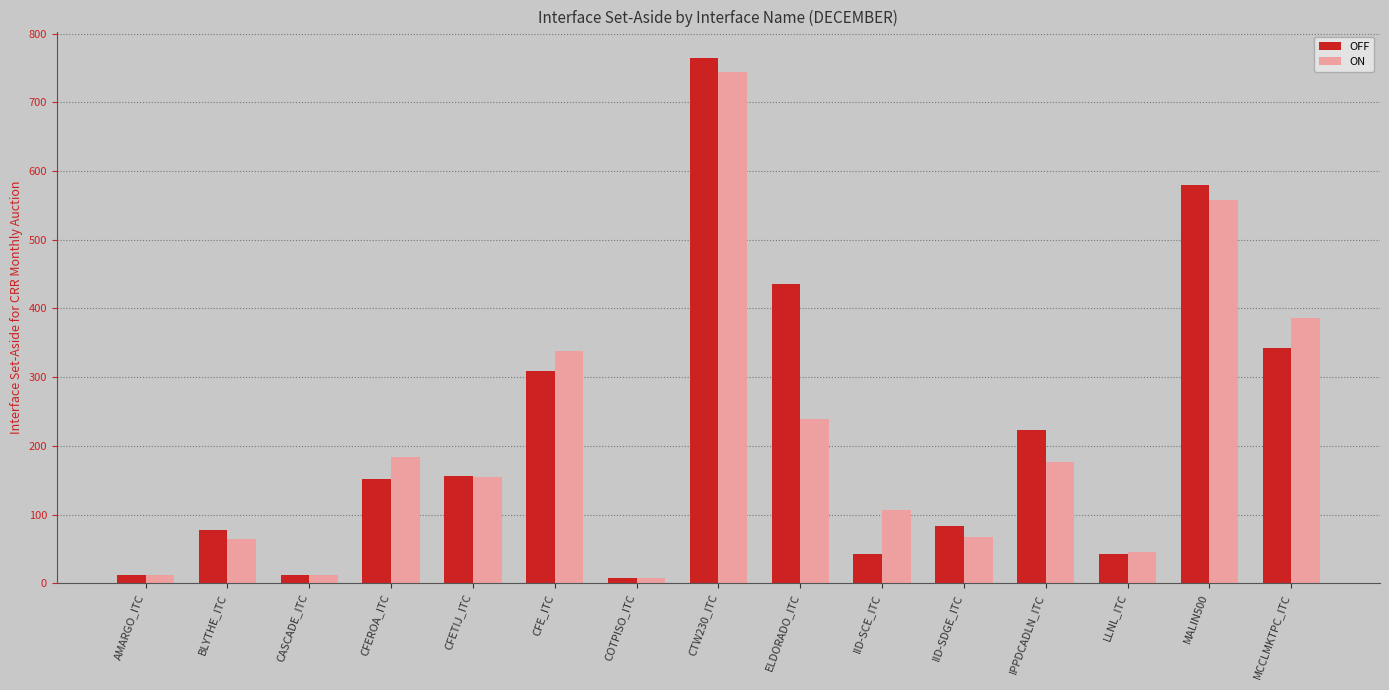

The value of OFF at ELDORADO_ITC is 436.1. True or false?

True